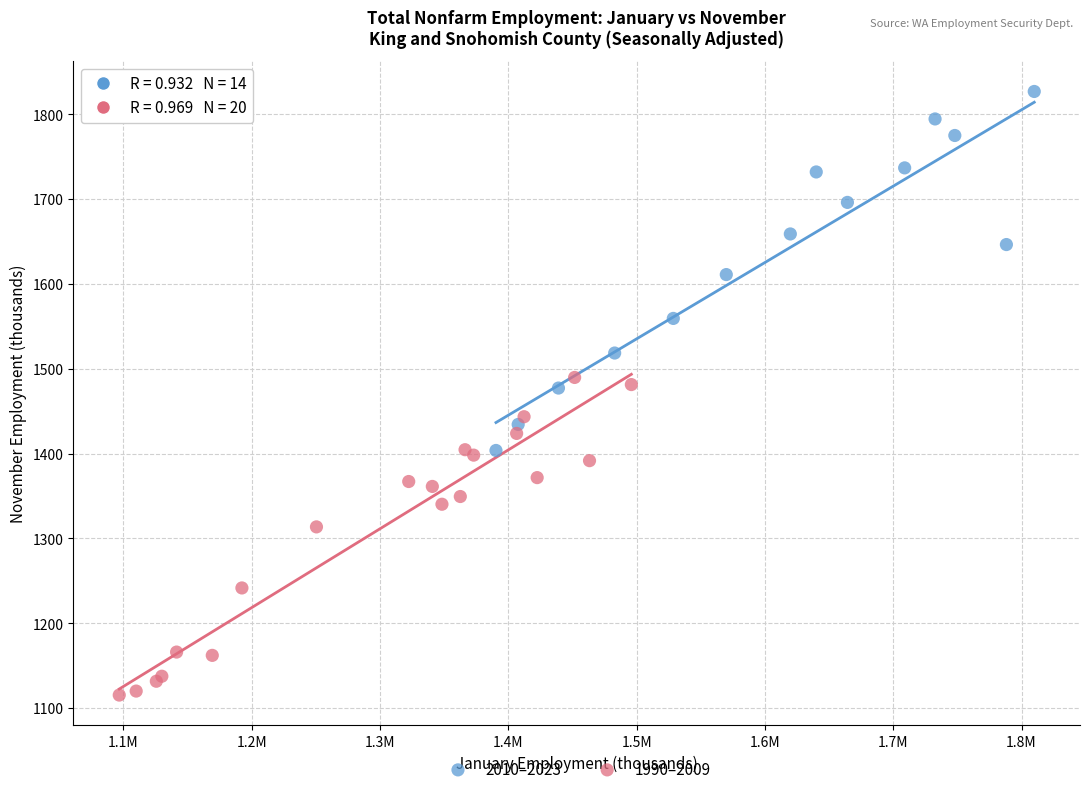

Which series contains the lowest Y value?

1990–2009